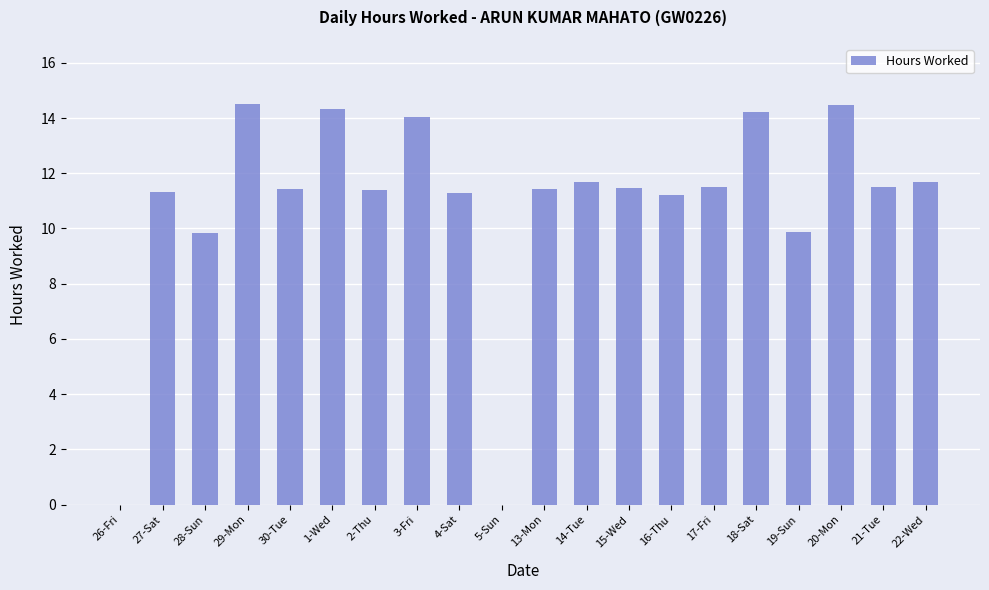

Count the number of data series in this chart.

1